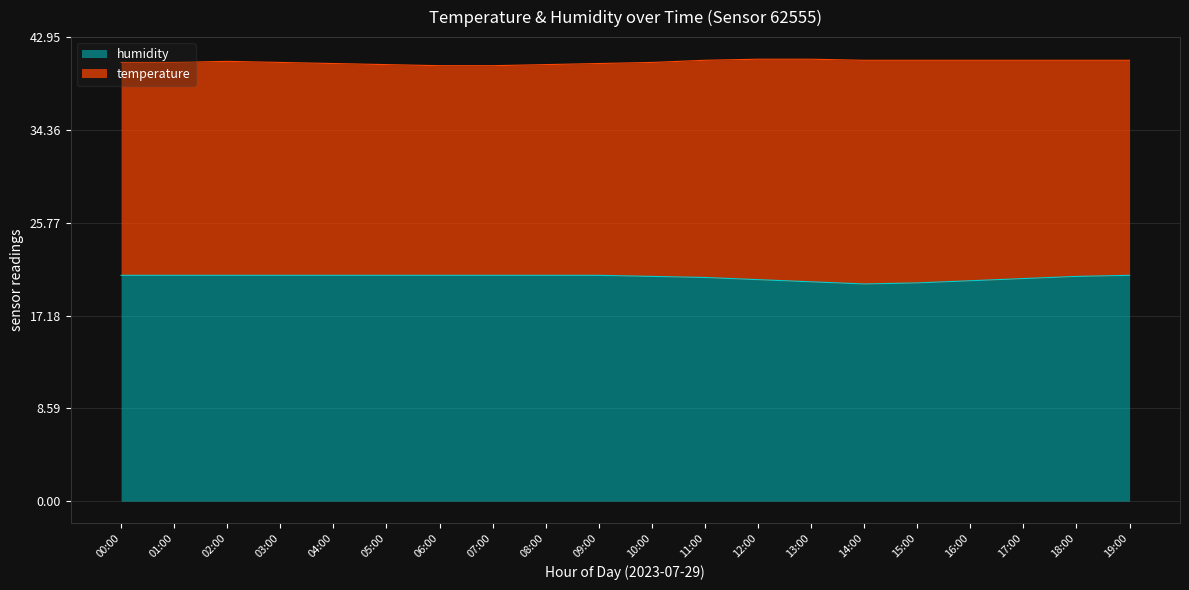

What is the change in value from 09:00 to 14:00?

-0.8